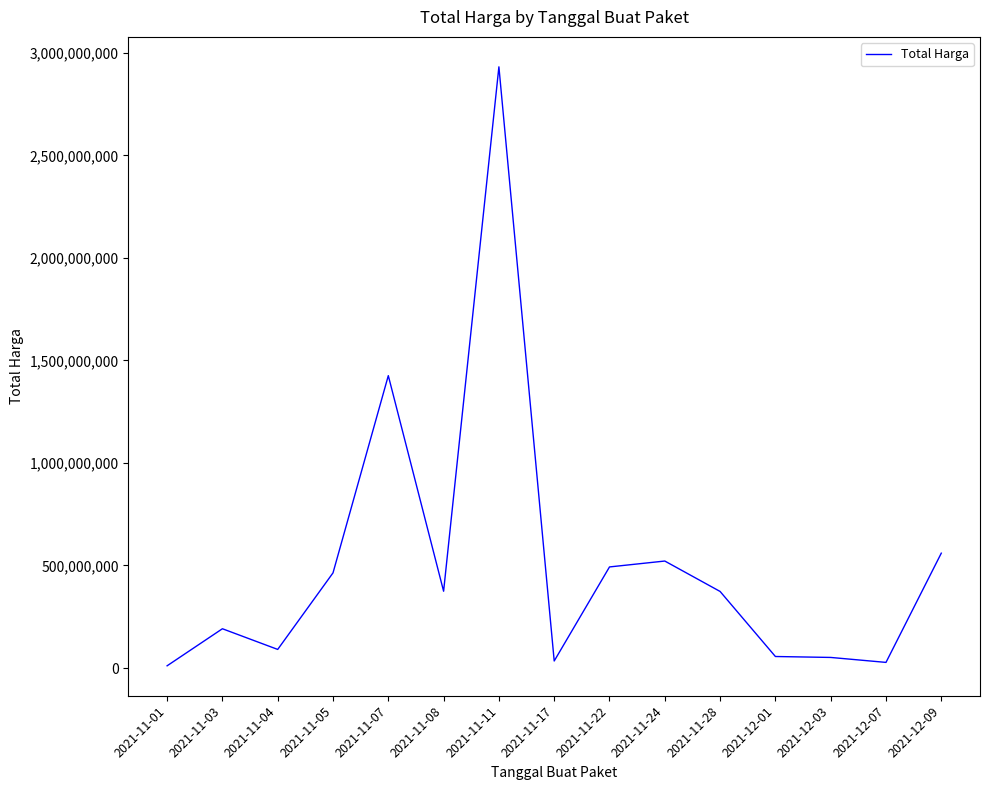

True or false: the data has more than 1 interior local peaks.

True